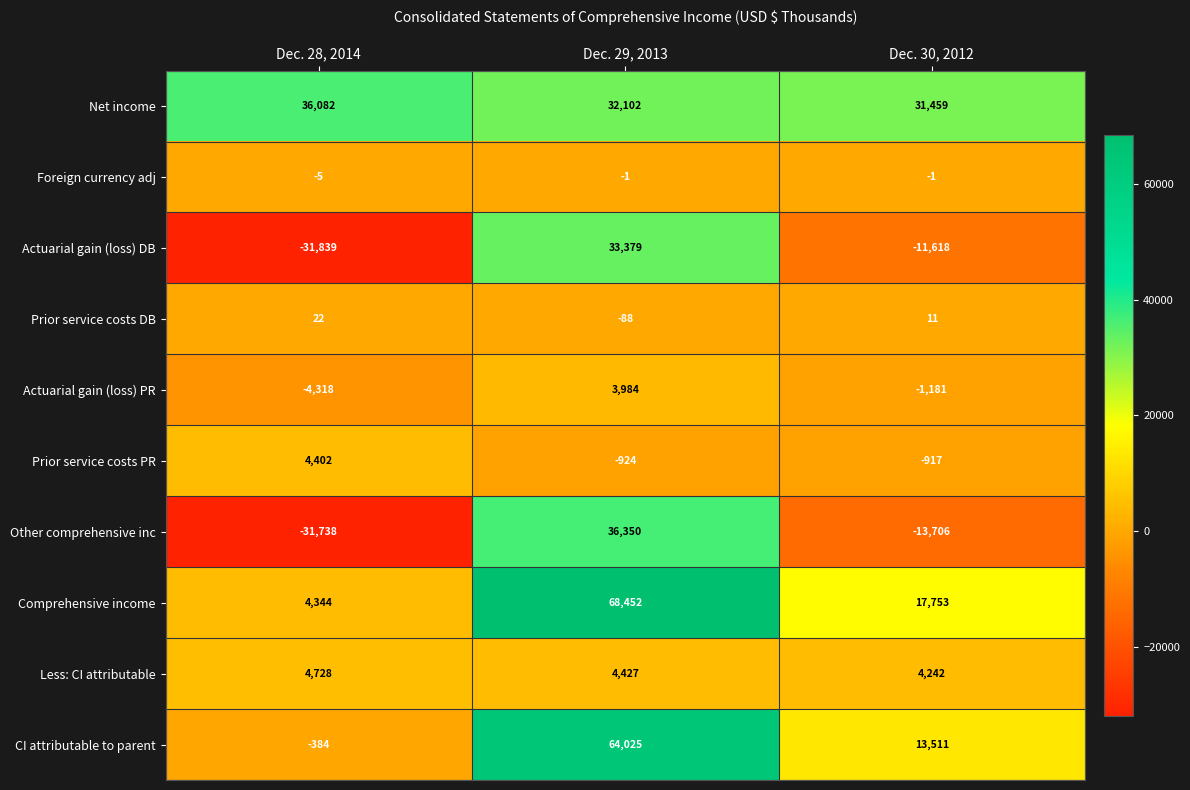

Which series has the largest total across all categories?

Net income